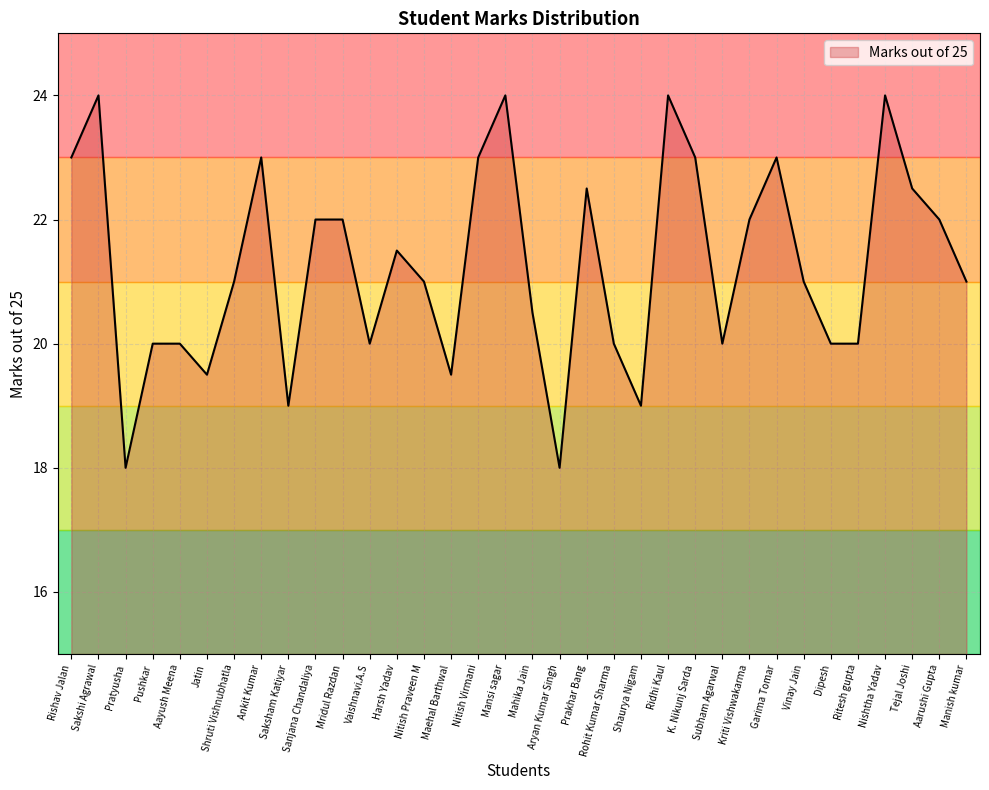

The chart shows a value of 29.6 at Pushkar. True or false?

False